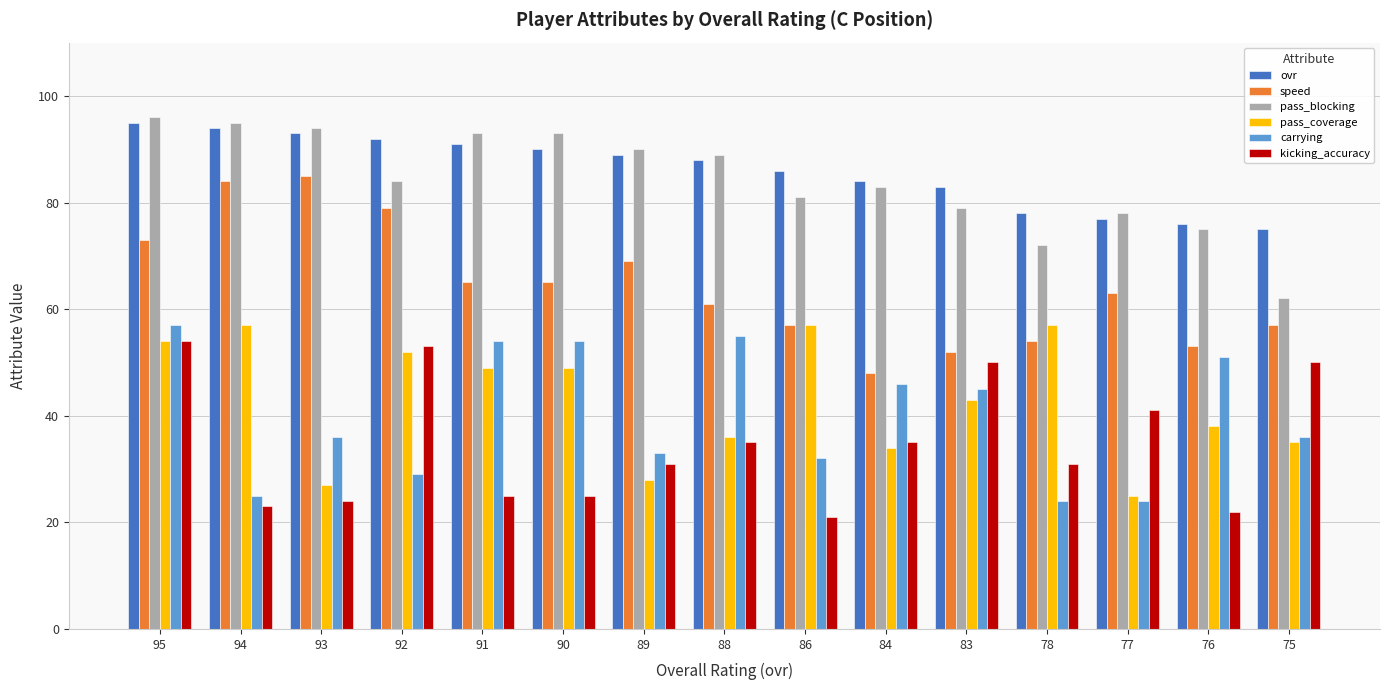

At which category is the sum across all series the highest?

95